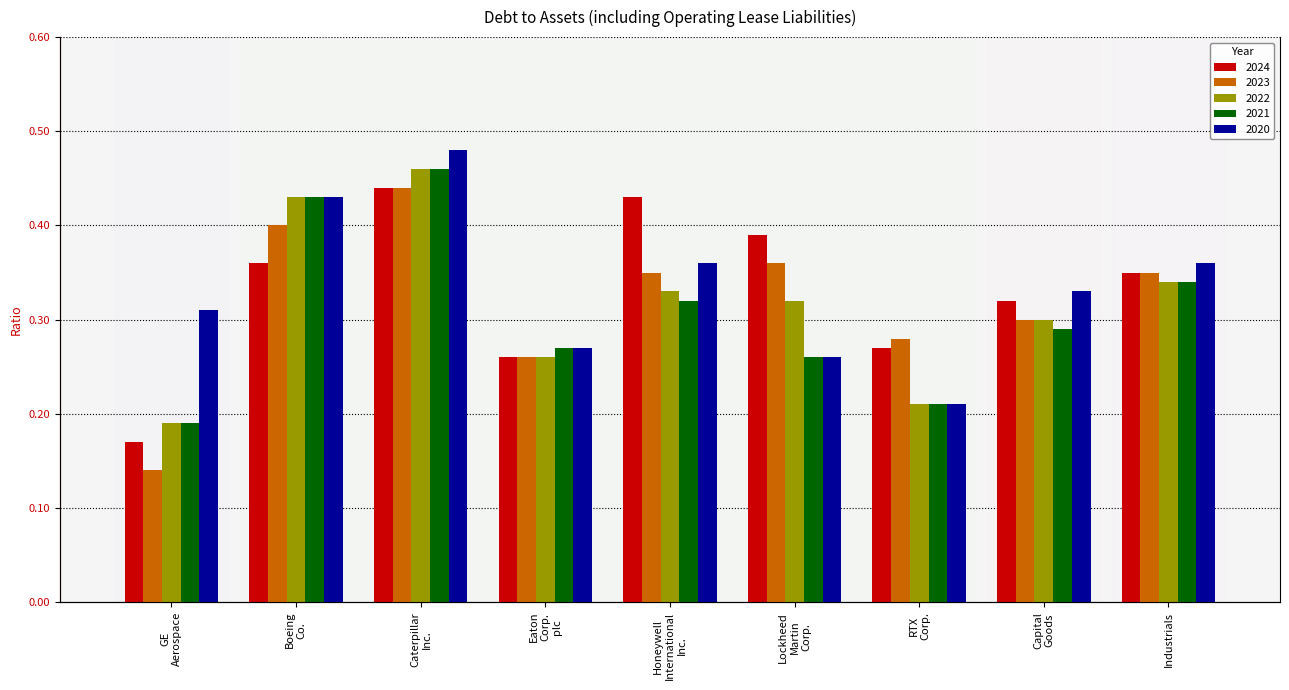

Read the 2022 value at Honeywell International Inc..

0.3